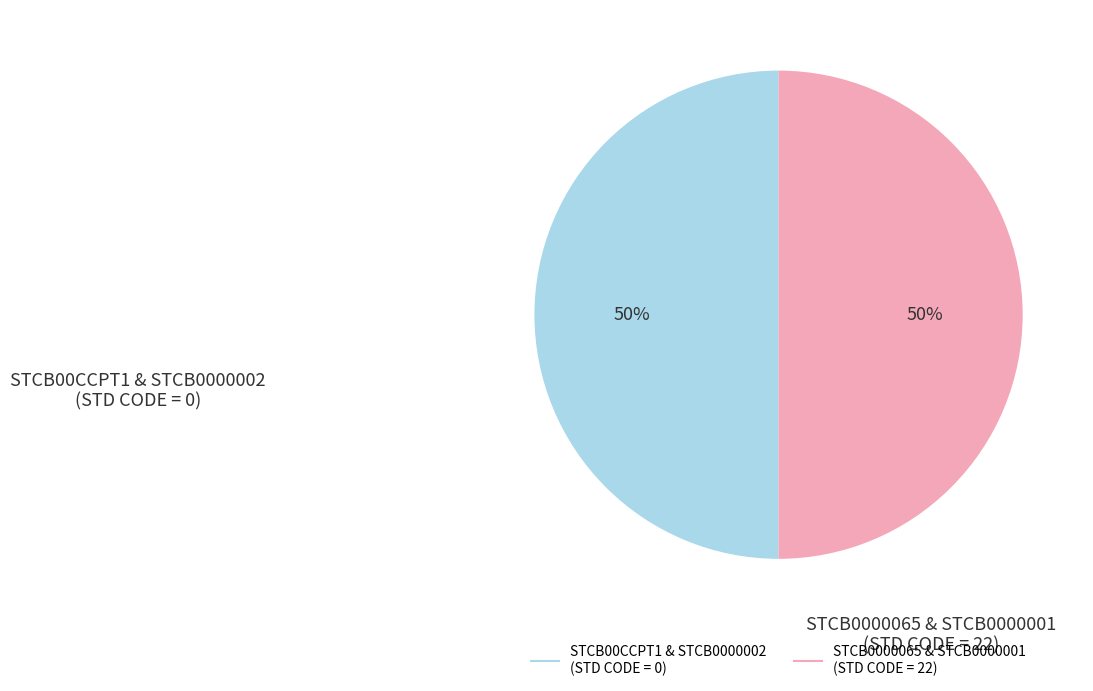

To the nearest percent, what is the average slice percentage?

50%